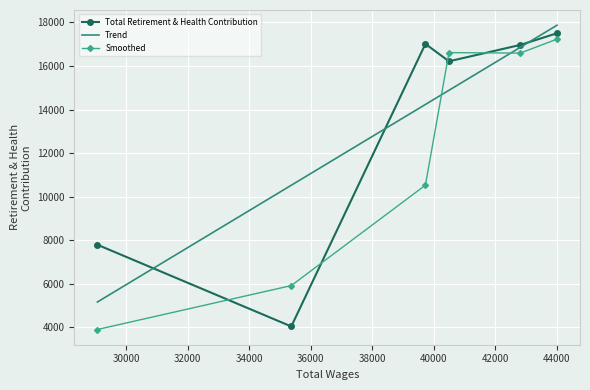

Which series ends up on top after the final intersection of Trend and Smoothed?

Trend